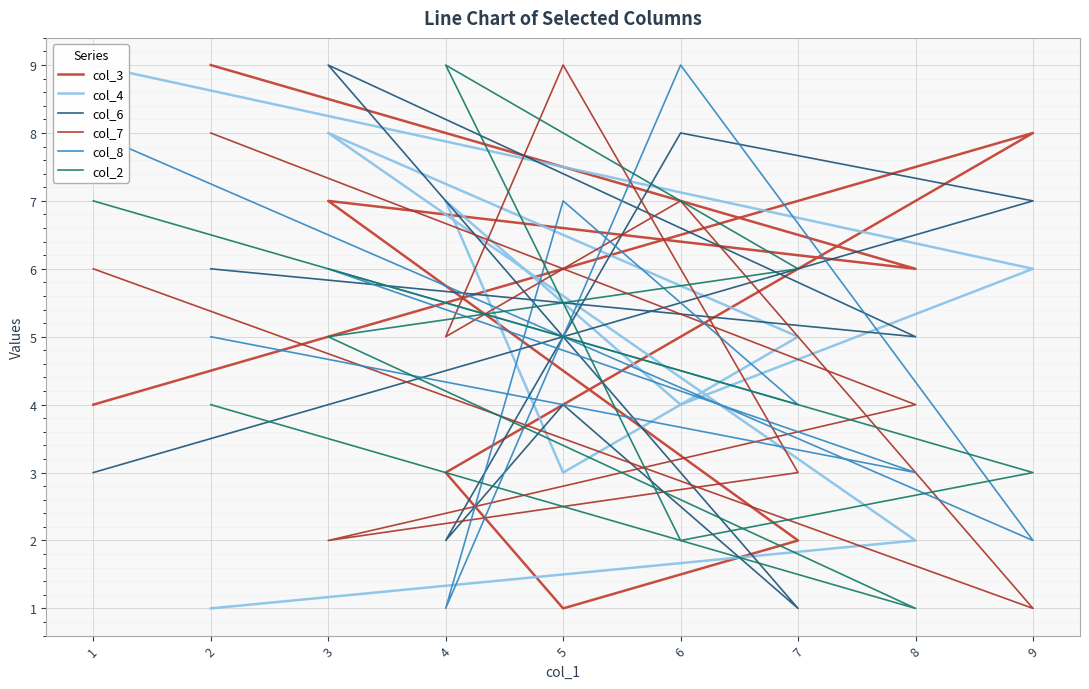

How many lines are shown in the chart?

6